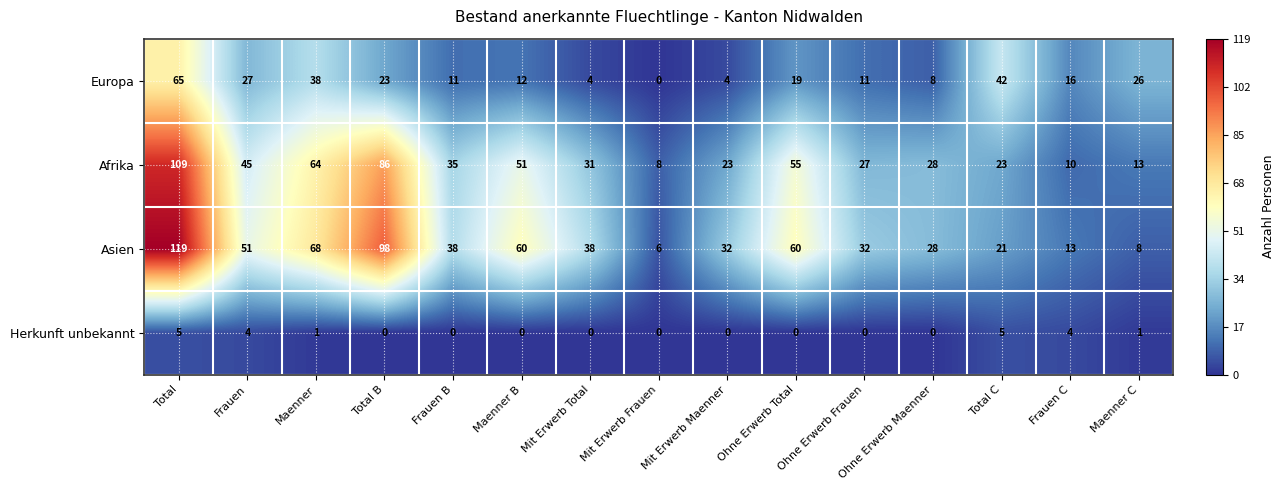

What is the spread (max minus min) of values at Mit Erwerb Frauen?

8